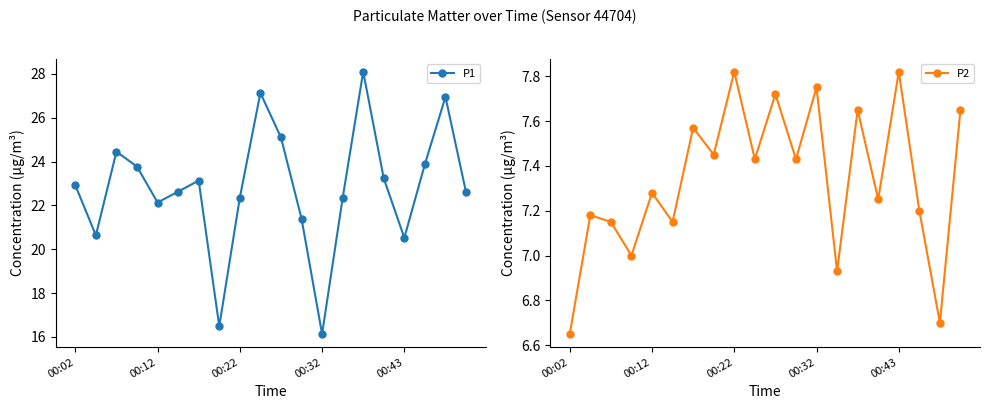

Reading right to left, extract all data points from this chart.

P1: 22.6	26.9	23.9	20.5	23.2	28.1	22.3	16.1	21.4	25.1	27.1	22.4	16.5	23.1	22.6	22.1	23.8	24.4	20.6	22.9
P2: 7.7	6.7	7.2	7.8	7.2	7.7	6.9	7.8	7.4	7.7	7.4	7.8	7.5	7.6	7.2	7.3	7.0	7.2	7.2	6.7